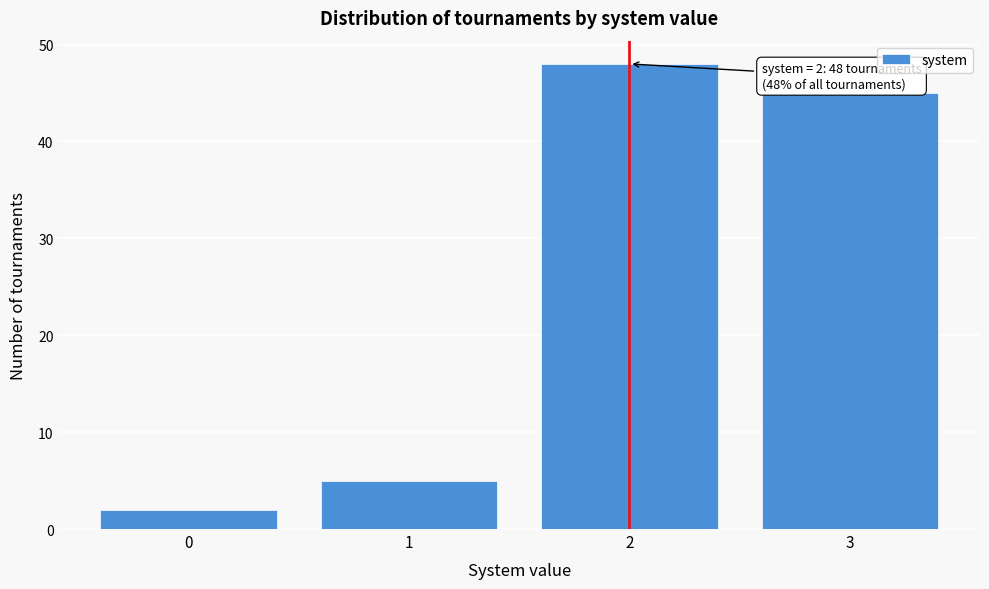

Reading left to right, extract all data points from this chart.

0=2	1=5	2=48	3=45